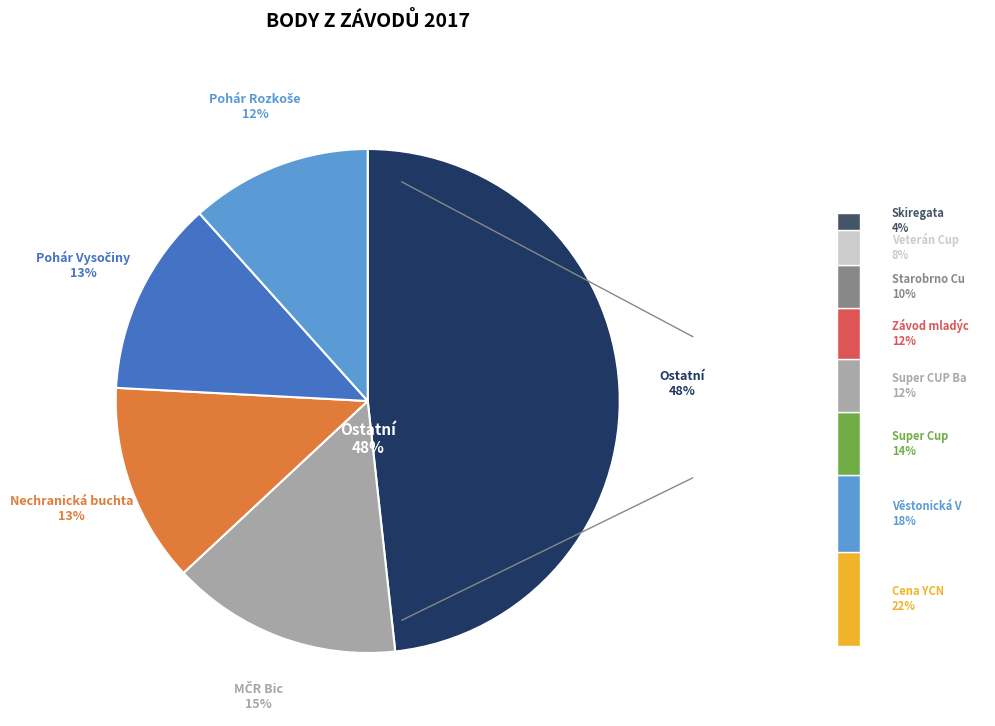

Is there any slice that represents more than half of the pie?

No